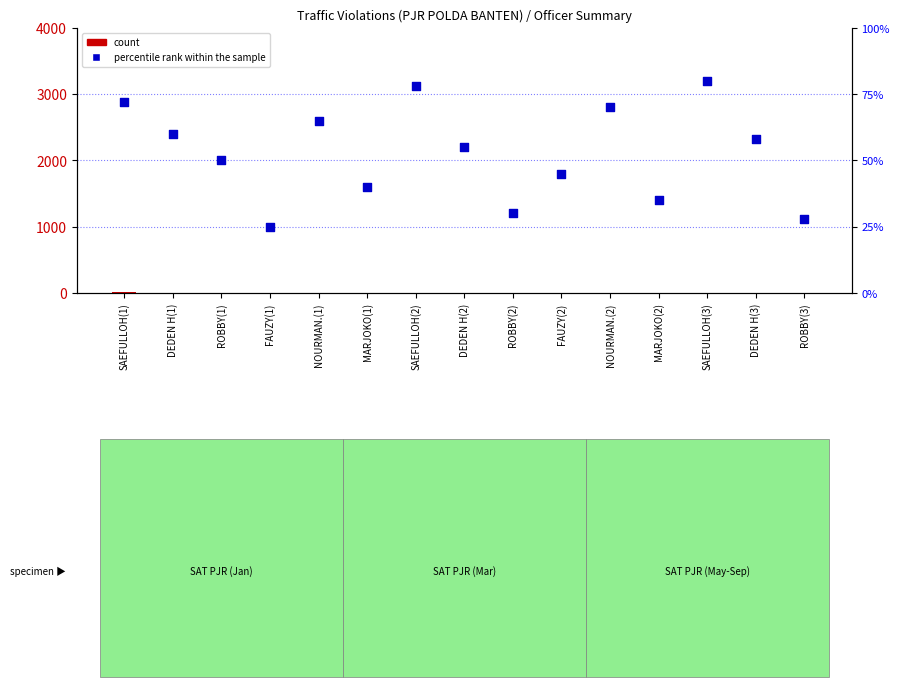

At how many categories does at least one series exceed 31?

12